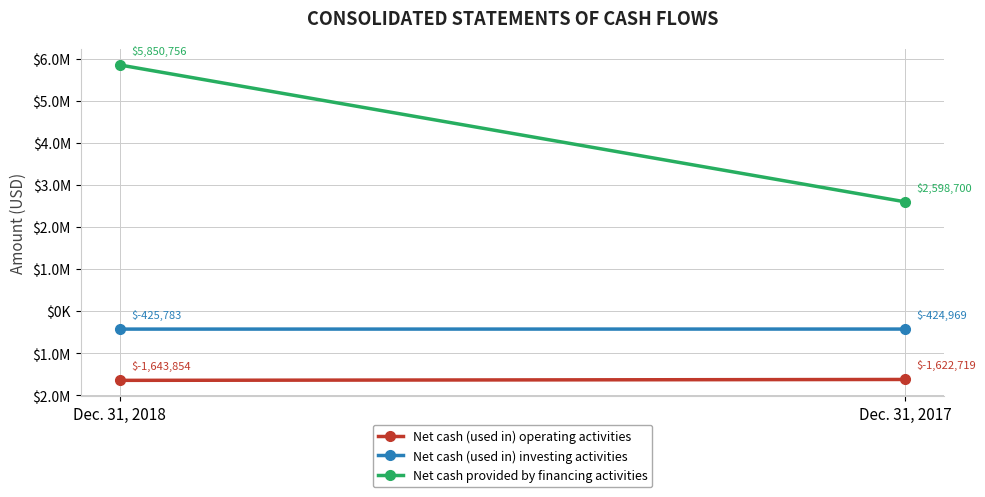

Which series has the largest total across all categories?

Net cash provided by financing activities